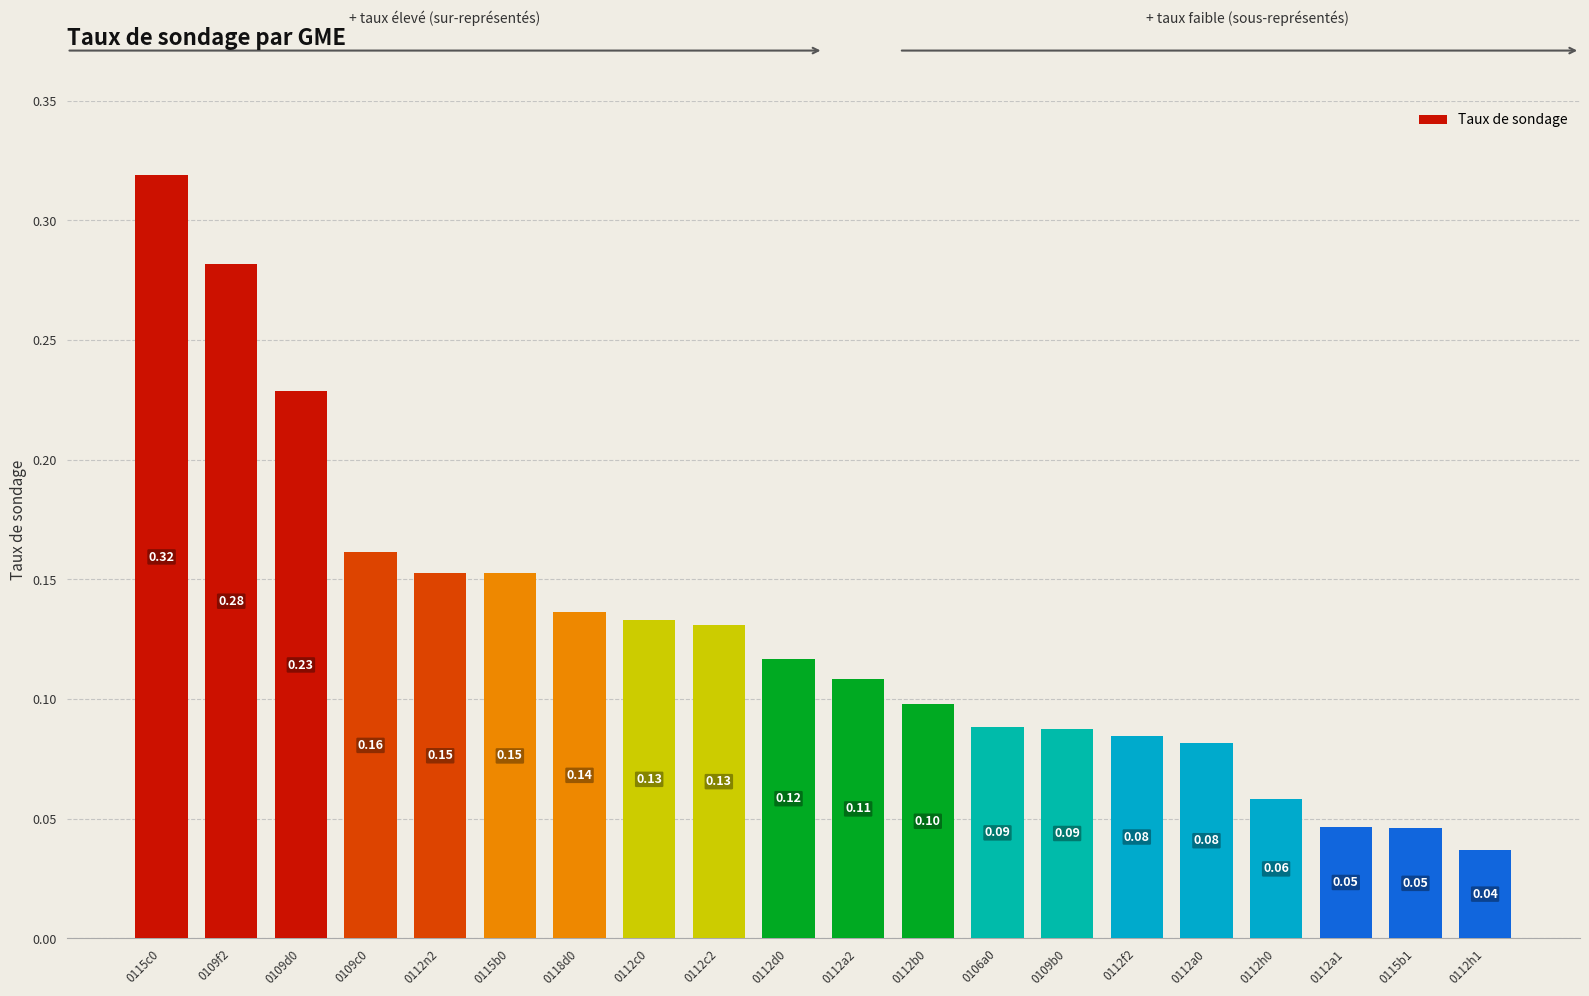

Reading right to left, extract all data points from this chart.

0112h1=0.0	0115b1=0.0	0112a1=0.0	0112h0=0.1	0112a0=0.1	0112f2=0.1	0109b0=0.1	0106a0=0.1	0112b0=0.1	0112a2=0.1	0112d0=0.1	0112c2=0.1	0112c0=0.1	0118d0=0.1	0115b0=0.2	0112n2=0.2	0109c0=0.2	0109d0=0.2	0109f2=0.3	0115c0=0.3